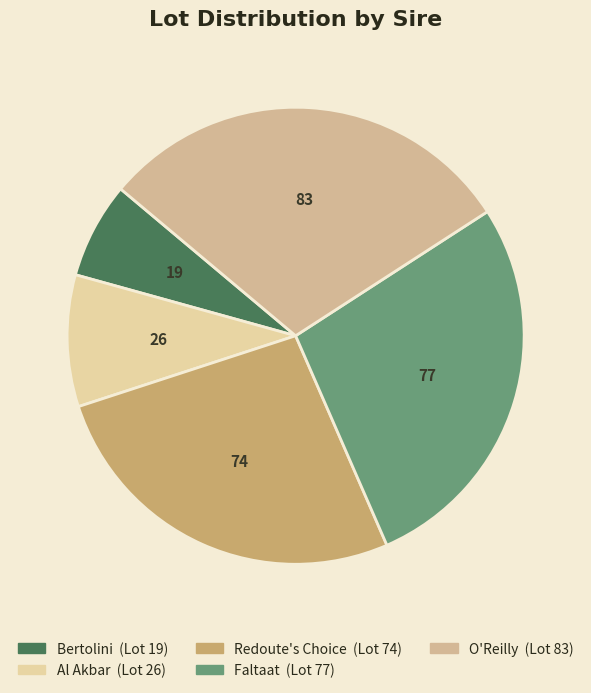

Count the number of slices in the pie.

5